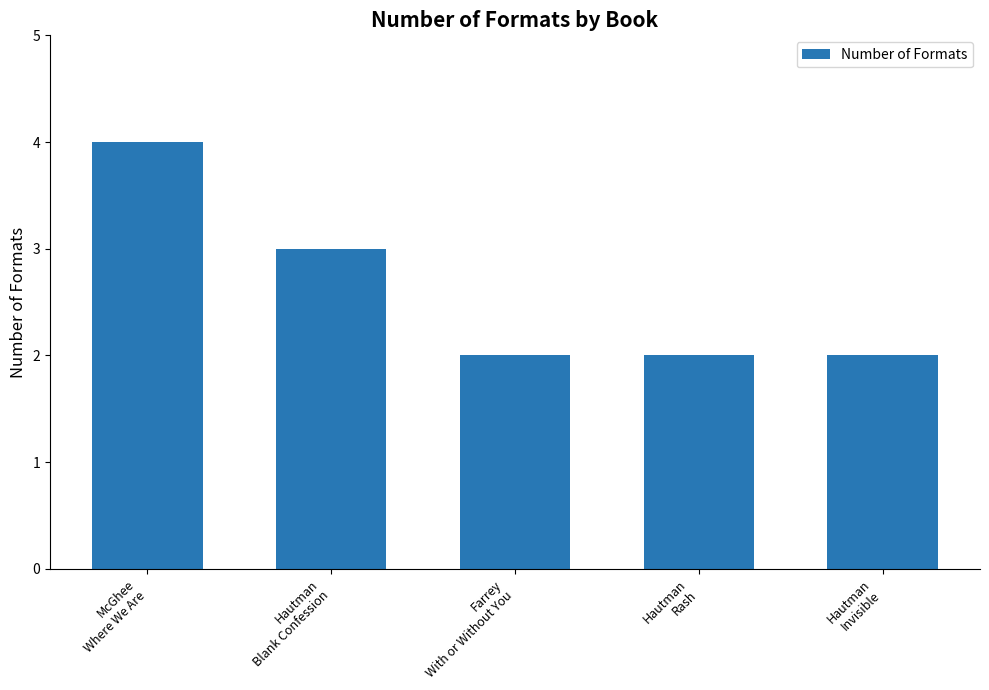

What is the change in value from Hautman
Blank Confession to Hautman
Rash?

-1